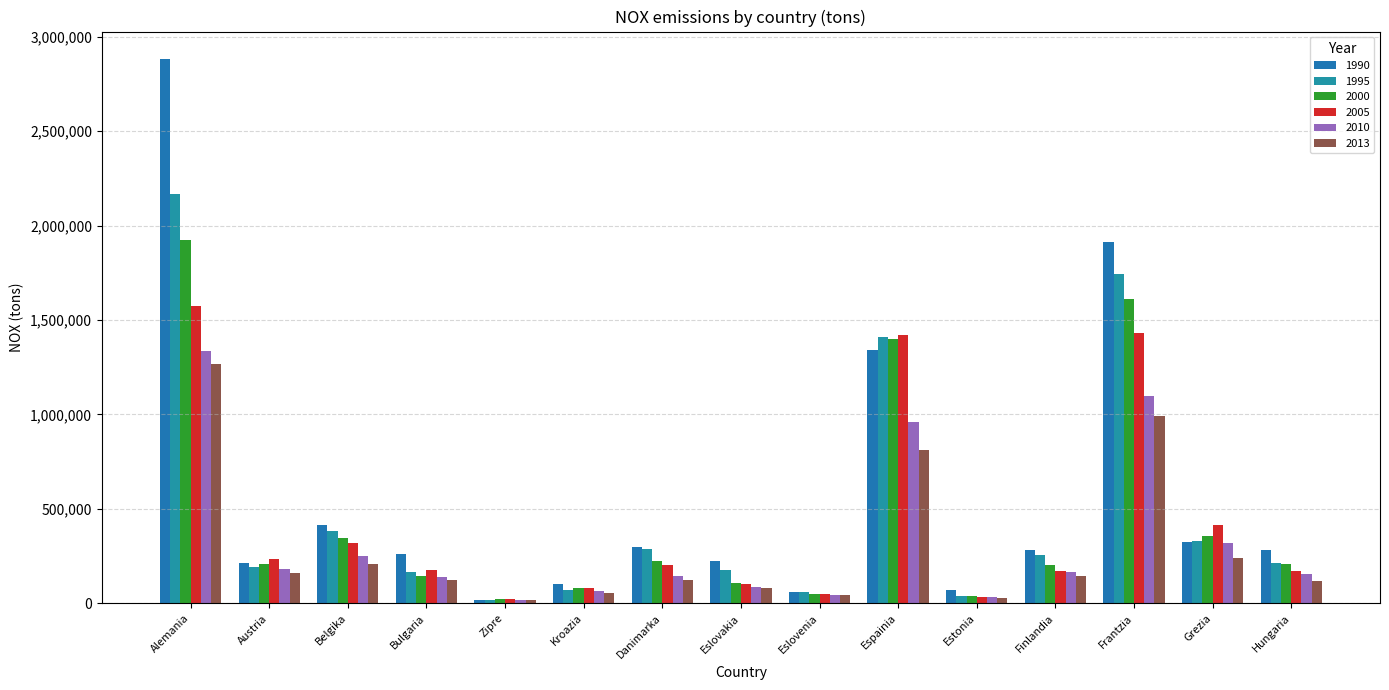

Where is 2010 nearest to the value 676121?

Espainia